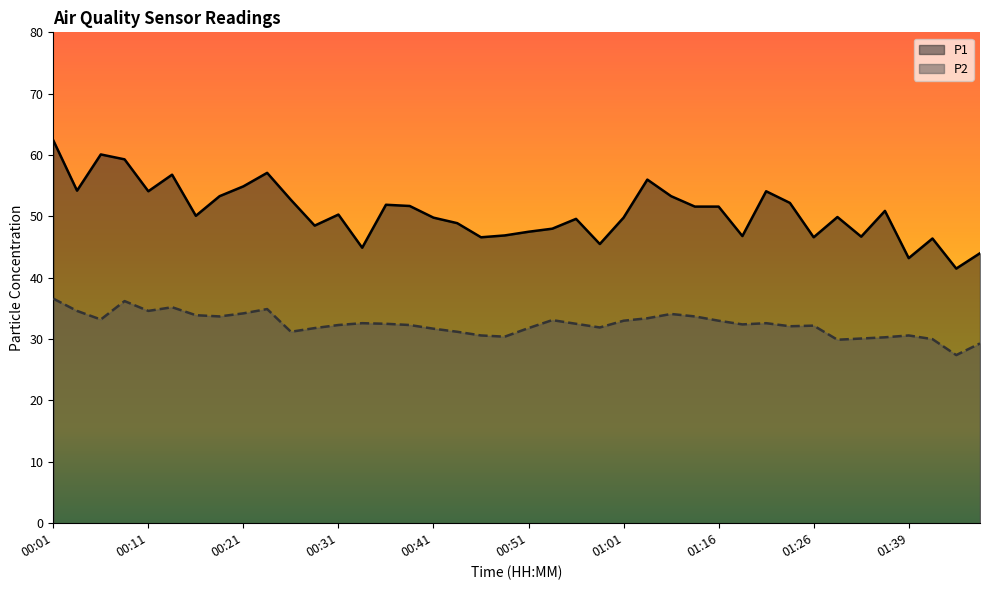

What is the greatest value displayed?

62.4